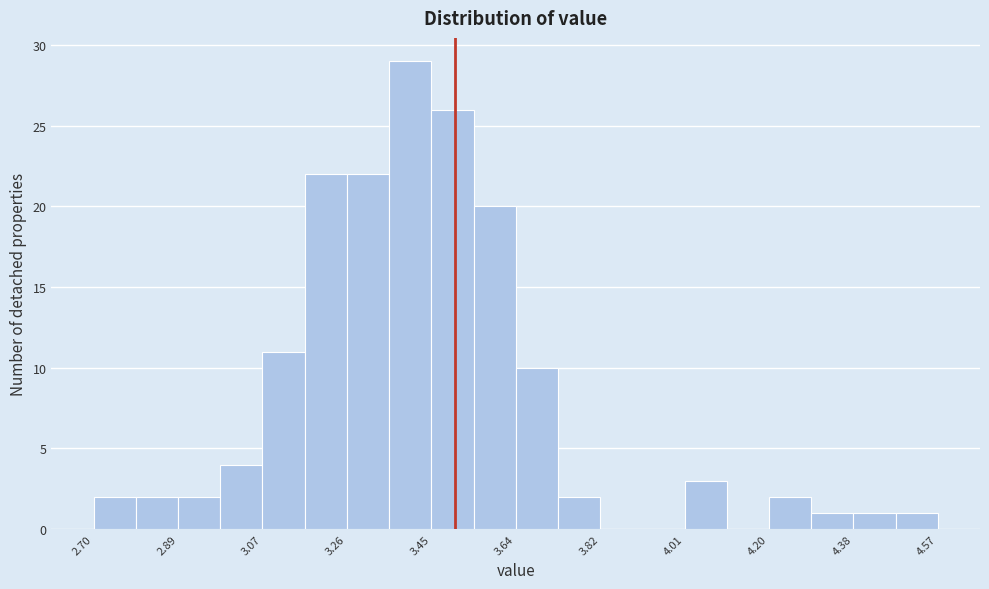

Over which range of the x-axis is the bar tallest?

3.36 to 3.44